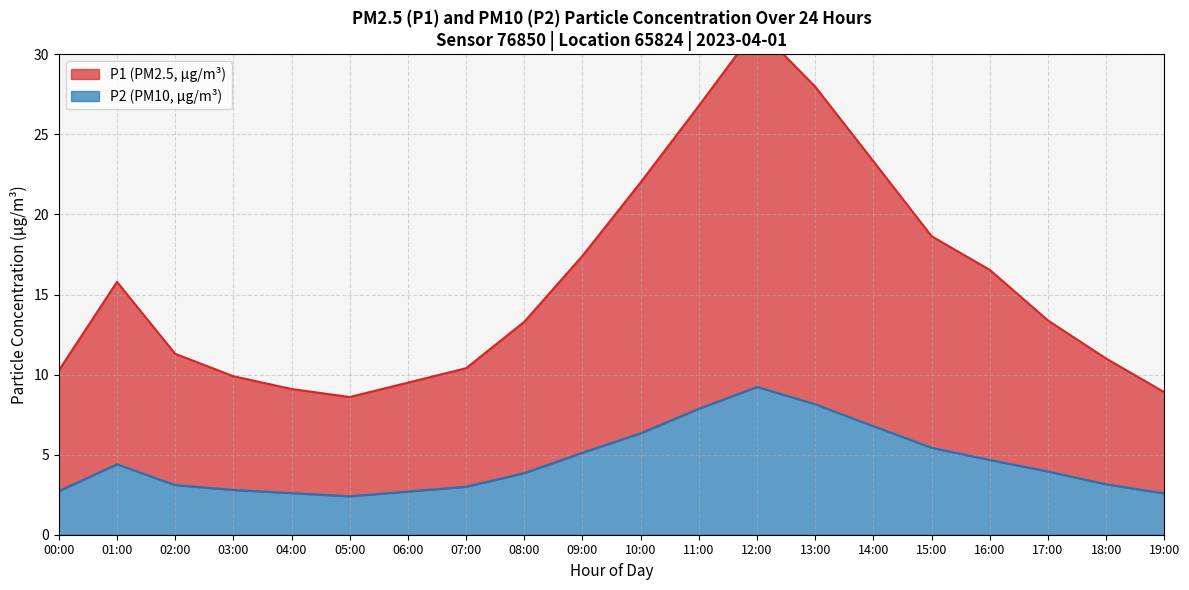

True or false: P2 and P1 intersect in this chart.

False